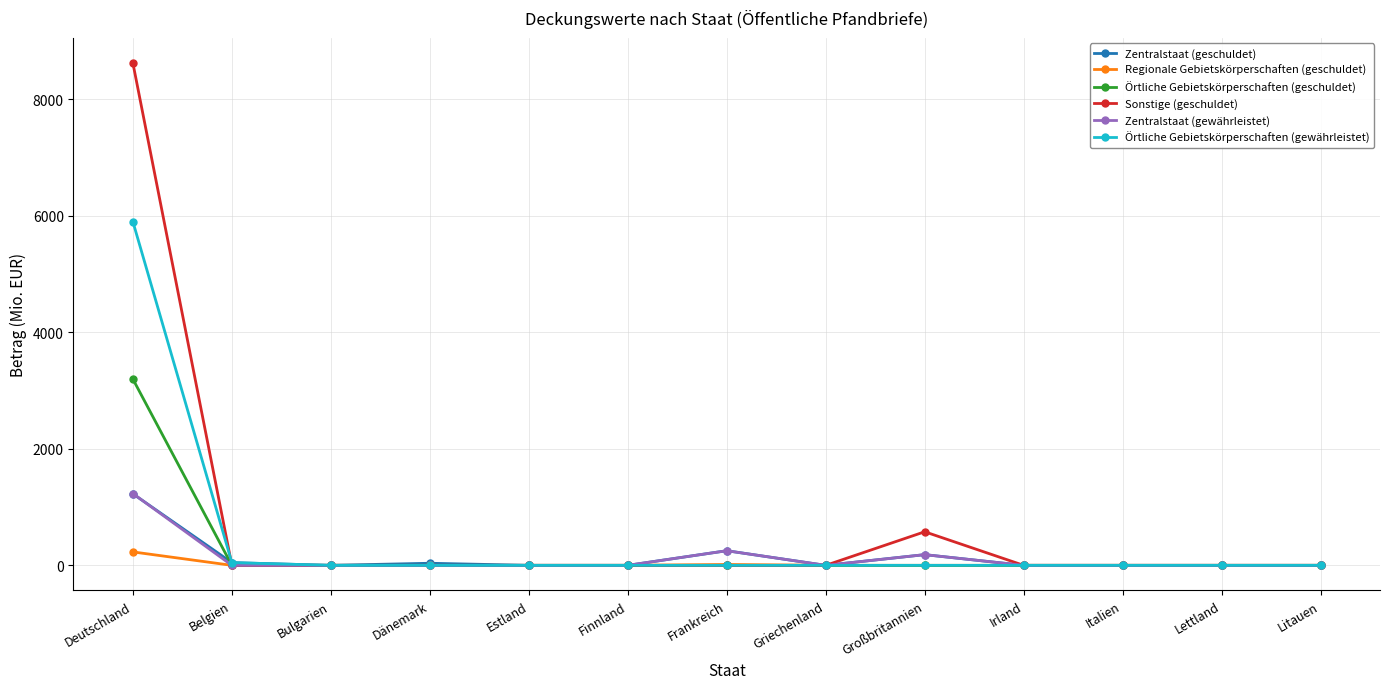

True or false: Zentralstaat (geschuldet) has more than 0 points higher than both neighbors.

True